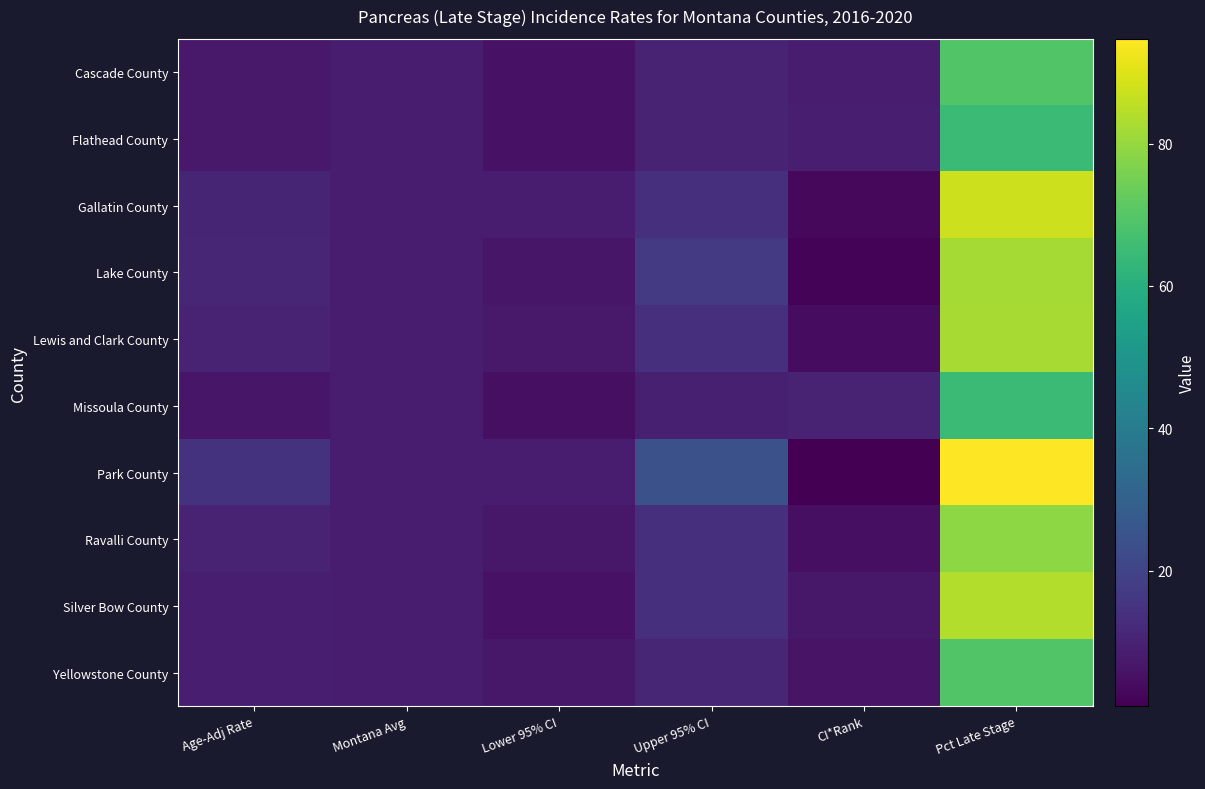

Reading left to right, extract all data points from this chart.

Cascade County: Age-Adj Rate=7.5	Montana Avg=8.5	Lower 95% CI=5.4	Upper 95% CI=10.3	CI*Rank=8.0	Pct Late Stage=69.4
Flathead County: Age-Adj Rate=7.5	Montana Avg=8.5	Lower 95% CI=5.6	Upper 95% CI=9.9	CI*Rank=9.0	Pct Late Stage=64.7
Gallatin County: Age-Adj Rate=10.8	Montana Avg=8.5	Lower 95% CI=8.1	Upper 95% CI=14.1	CI*Rank=3.0	Pct Late Stage=87.5
Lake County: Age-Adj Rate=10.9	Montana Avg=8.5	Lower 95% CI=6.6	Upper 95% CI=17.1	CI*Rank=2.0	Pct Late Stage=82.1
Lewis and Clark County: Age-Adj Rate=10.2	Montana Avg=8.5	Lower 95% CI=7.5	Upper 95% CI=13.7	CI*Rank=4.0	Pct Late Stage=82.3
Missoula County: Age-Adj Rate=6.8	Montana Avg=8.5	Lower 95% CI=4.9	Upper 95% CI=9.2	CI*Rank=10.0	Pct Late Stage=64.7
Park County: Age-Adj Rate=14.6	Montana Avg=8.5	Lower 95% CI=8.4	Upper 95% CI=24.4	CI*Rank=1.0	Pct Late Stage=94.7
Ravalli County: Age-Adj Rate=10.0	Montana Avg=8.5	Lower 95% CI=7.2	Upper 95% CI=13.9	CI*Rank=5.0	Pct Late Stage=78.6
Silver Bow County: Age-Adj Rate=8.8	Montana Avg=8.5	Lower 95% CI=5.4	Upper 95% CI=13.9	CI*Rank=7.0	Pct Late Stage=84.0
Yellowstone County: Age-Adj Rate=9.0	Montana Avg=8.5	Lower 95% CI=7.2	Upper 95% CI=11.2	CI*Rank=6.0	Pct Late Stage=69.2